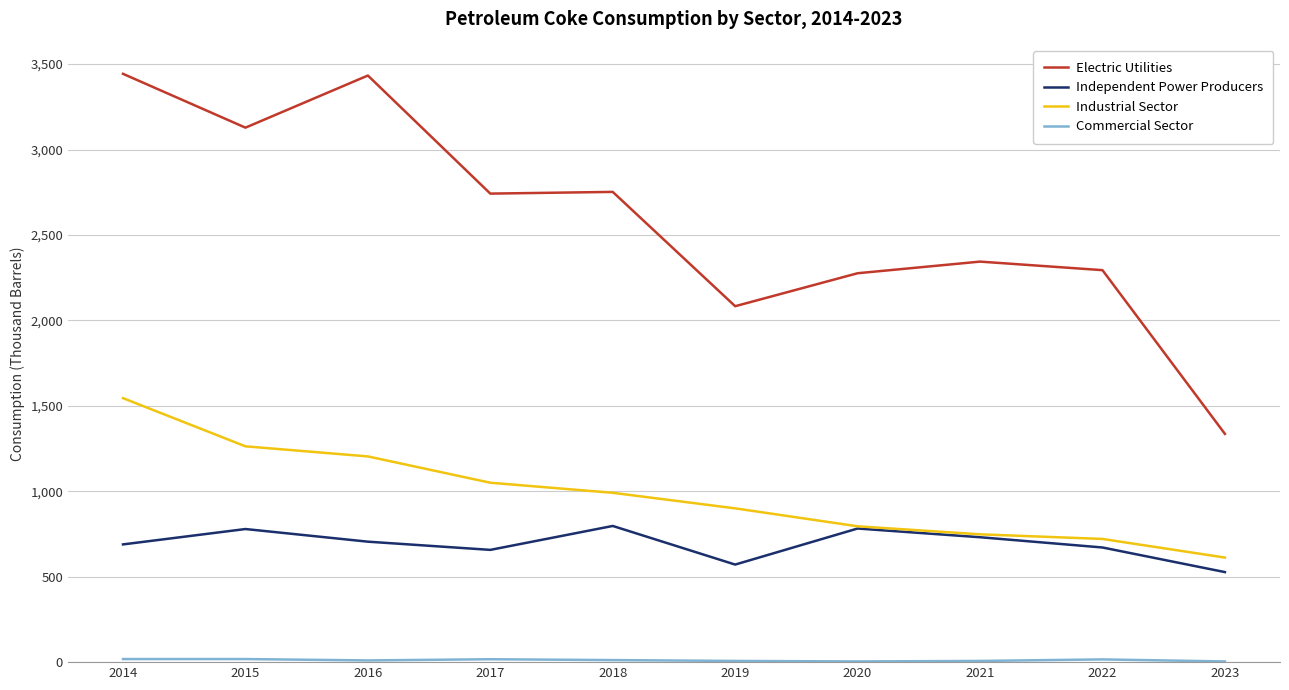

The Independent Power Producers series shows 657 at 2017. True or false?

True